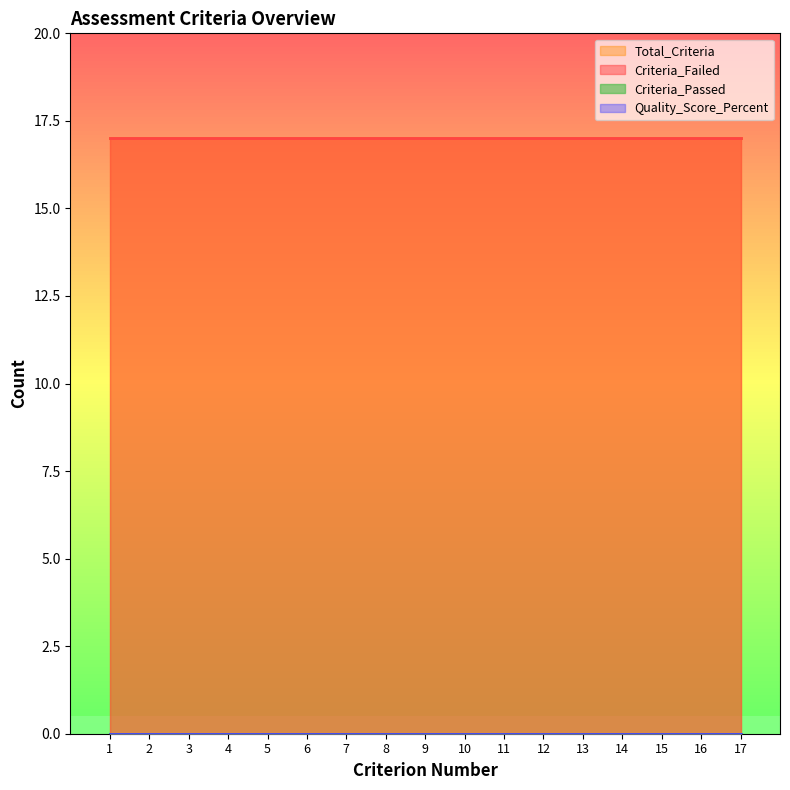

Reading left to right, what are all the values shown in this chart?

Criterion_Number: 1	2	3	4	5	6	7	8	9	10	11	12	13	14	15	16	17
Total_Criteria: 17	17	17	17	17	17	17	17	17	17	17	17	17	17	17	17	17
Criteria_Failed: 17	17	17	17	17	17	17	17	17	17	17	17	17	17	17	17	17
Criteria_Passed: 0	0	0	0	0	0	0	0	0	0	0	0	0	0	0	0	0
Quality_Score_Percent: 0	0	0	0	0	0	0	0	0	0	0	0	0	0	0	0	0